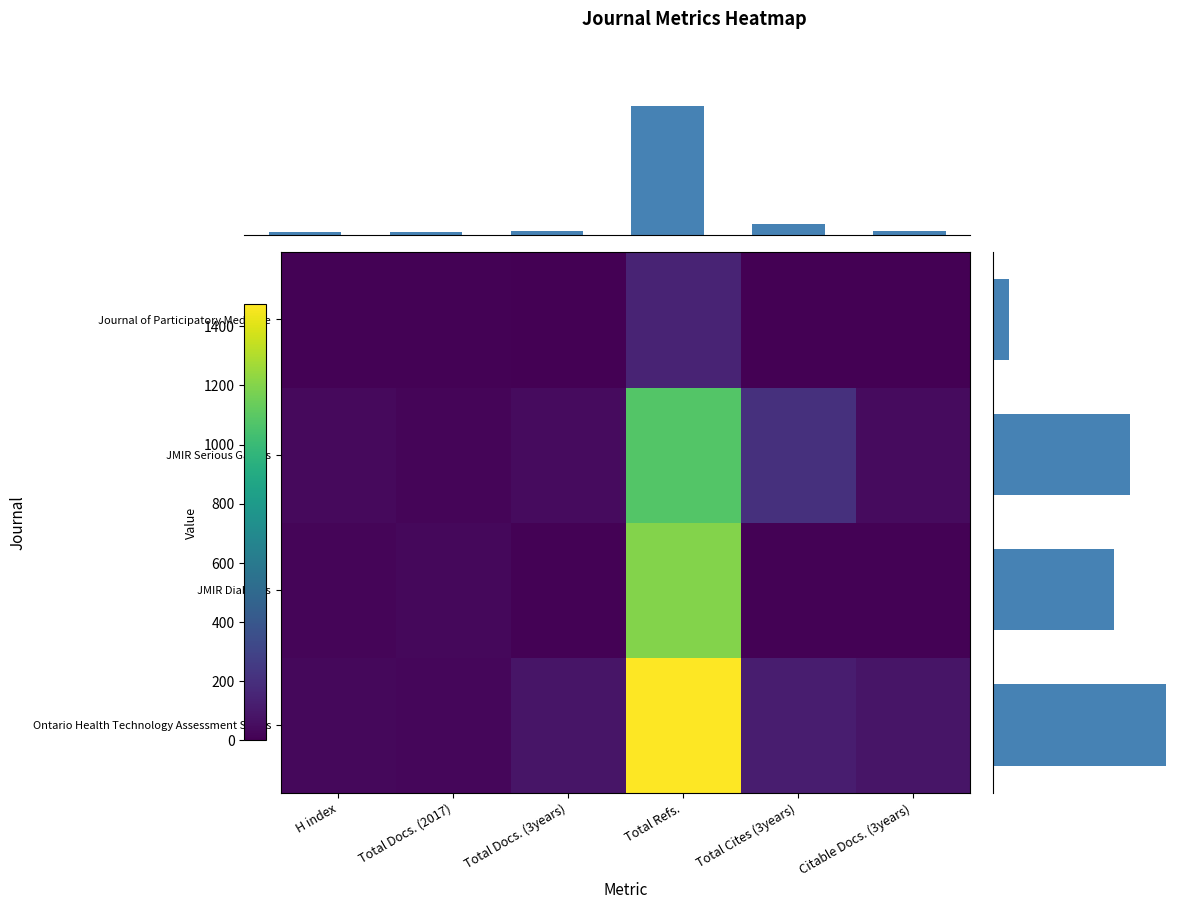

The JMIR Diabetes series shows 6 at Citable Docs. (3years). True or false?

True